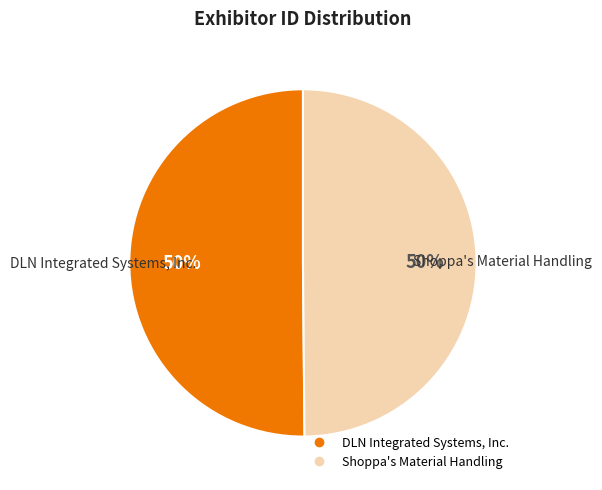

To the nearest percent, what portion does DLN Integrated Systems, Inc. represent?

50%